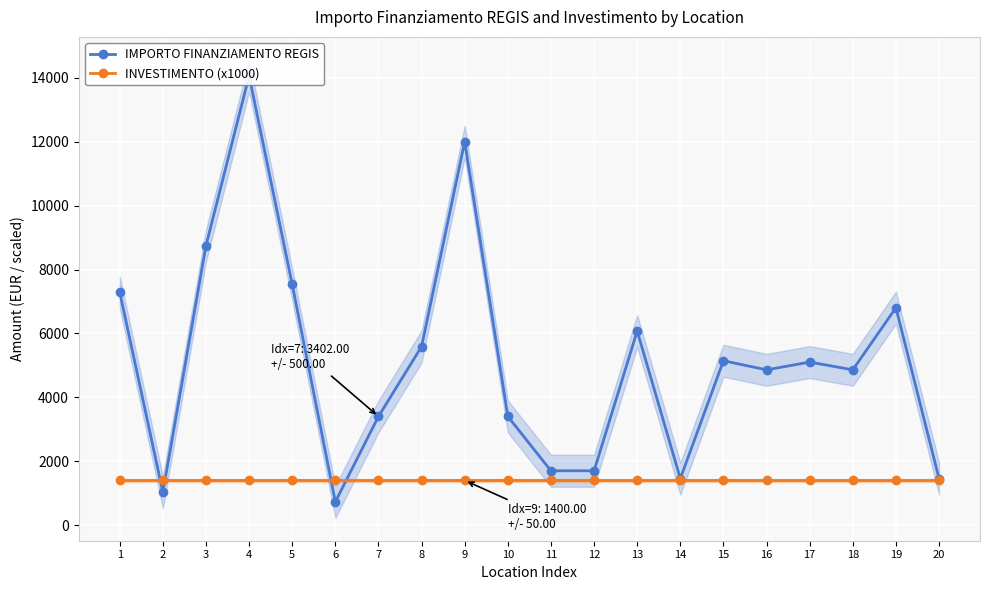

Rank the categories by INVESTIMENTO (x1000) value from lowest to highest.

1, 2, 3, 4, 5, 6, 7, 8, 9, 10, 11, 12, 13, 14, 15, 16, 17, 18, 19, 20